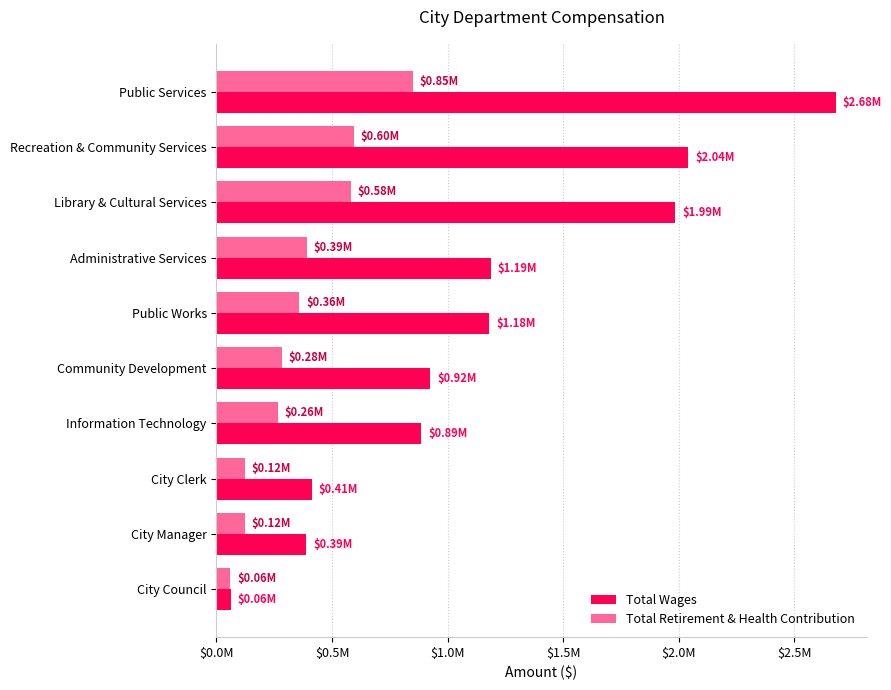

Reading left to right, transcribe all the data shown in this chart.

Total Wages: 2679447	2042643	1985647	1186231	1180262	924865	886746	411532	387649	61386
Total Retirement & Health Contribution: 850464	595187	580197	391549	358069	283435	264764	122203	123521	59681